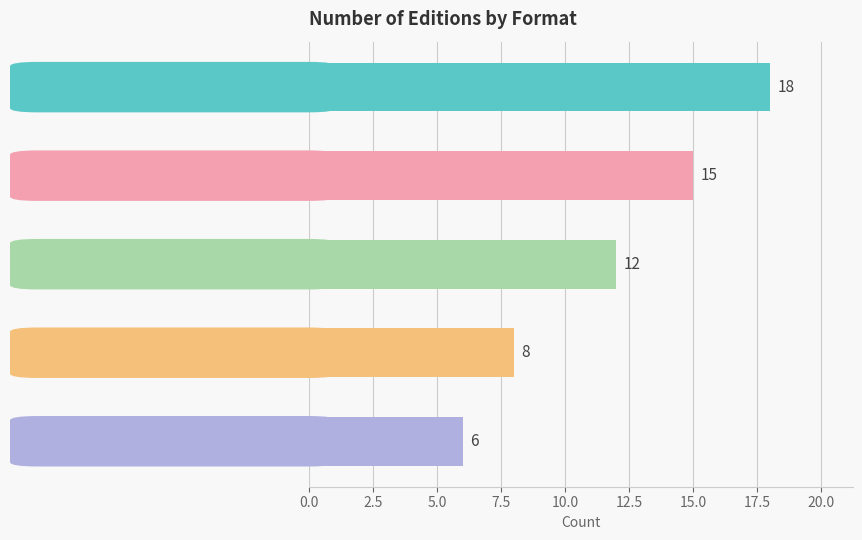

Rank the categories by value from lowest to highest.

Fixed Layout eBook, Audio Download, eBook, Hardcover, Trade Paperback